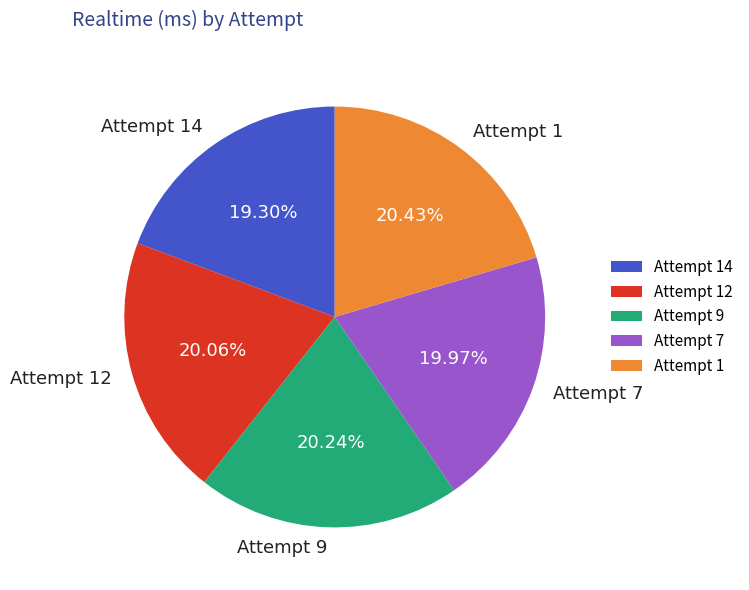

Does any single category account for the majority?

No